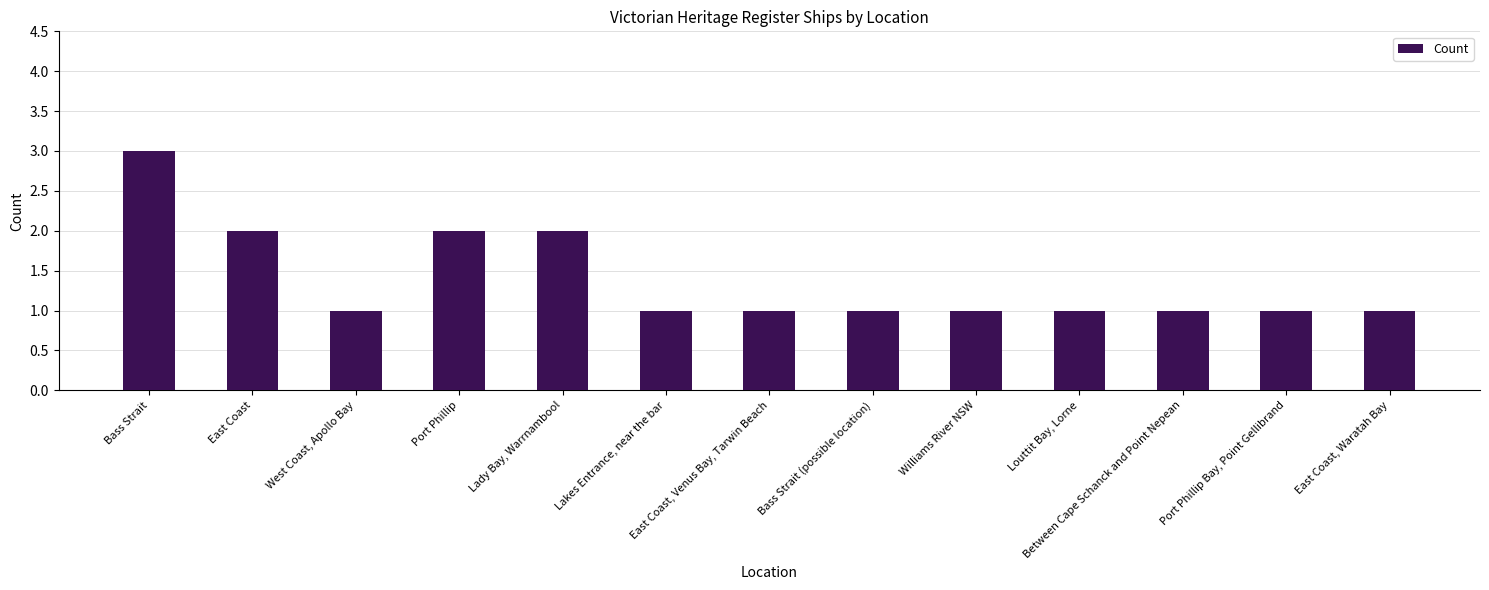

What is the label of the 5th bar from the right?

Williams River NSW